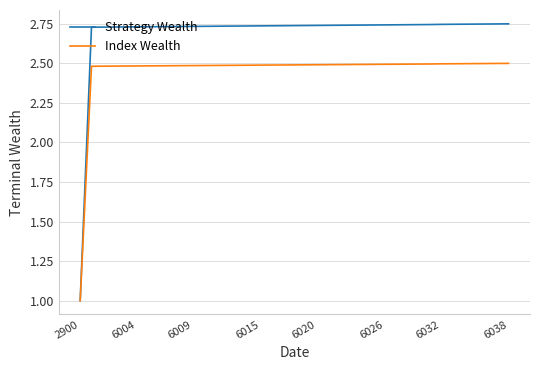

Rank the series by their average value, from lowest to highest.

Index Wealth, Strategy Wealth